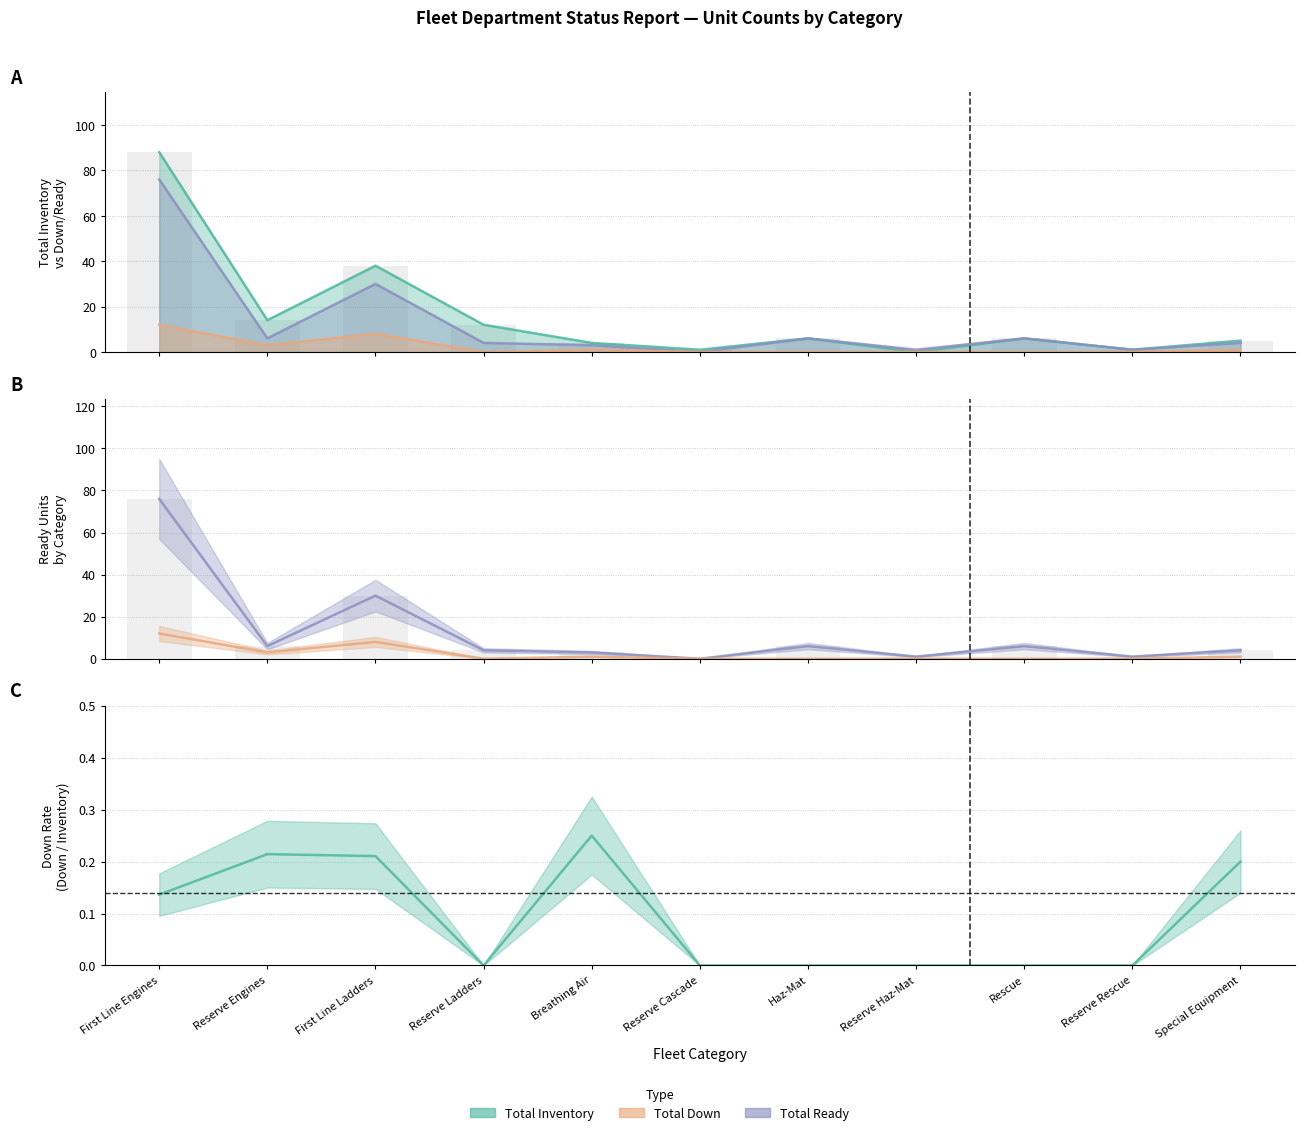

Which series has the widest spread of values?

Total Inventory